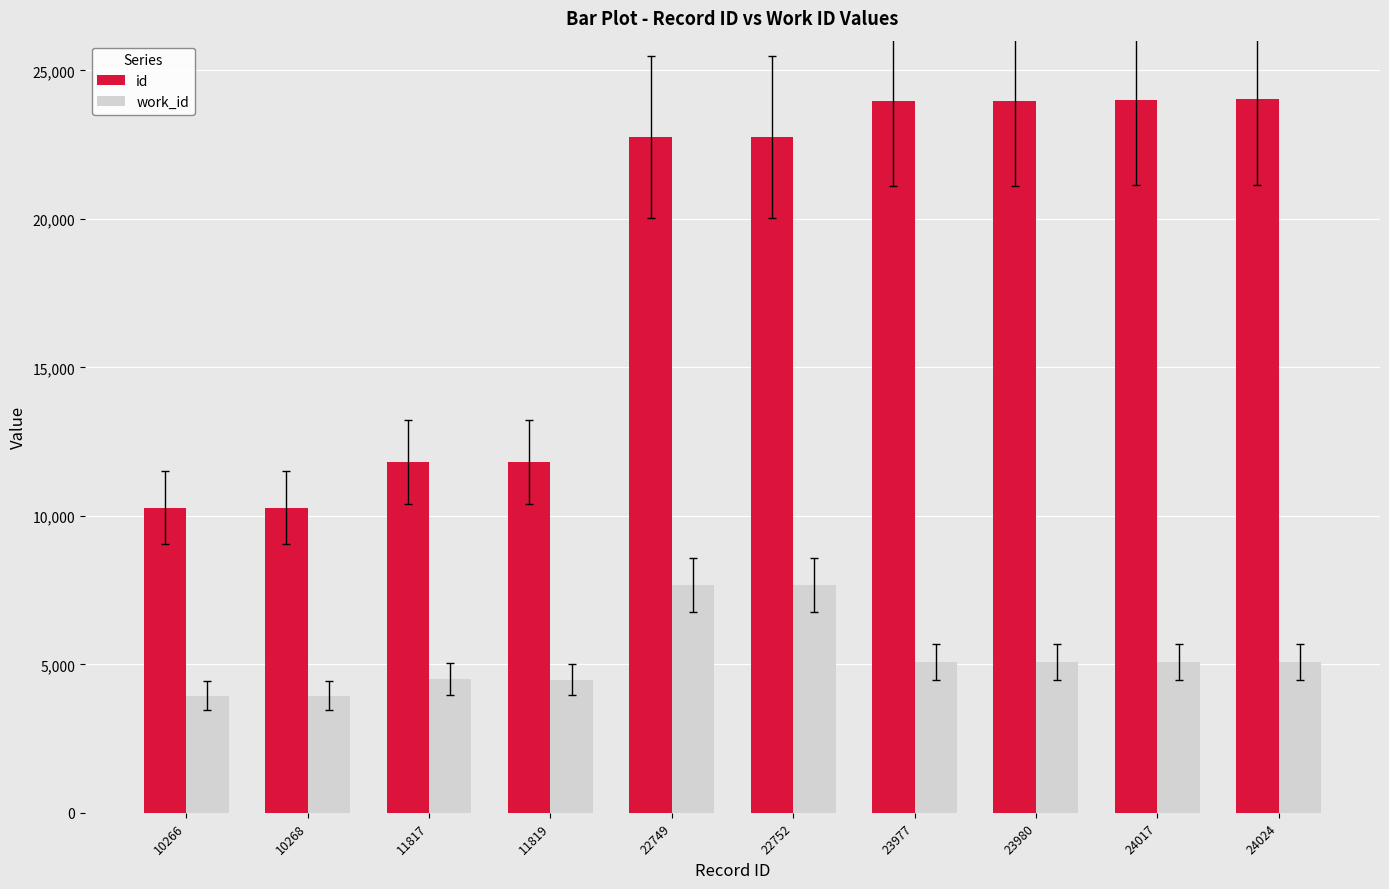

How many bars are there in total?

20